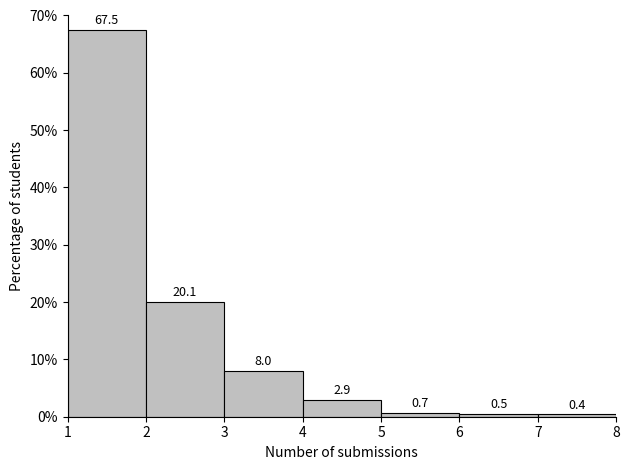

Reading left to right, transcribe this chart: for each bar, give the range it covers on the x-axis and its height.

1 to 2: 67.5
2 to 3: 20.1
3 to 4: 8.0
4 to 5: 2.9
5 to 6: 0.7
6 to 7: 0.5
7 to 8: 0.4